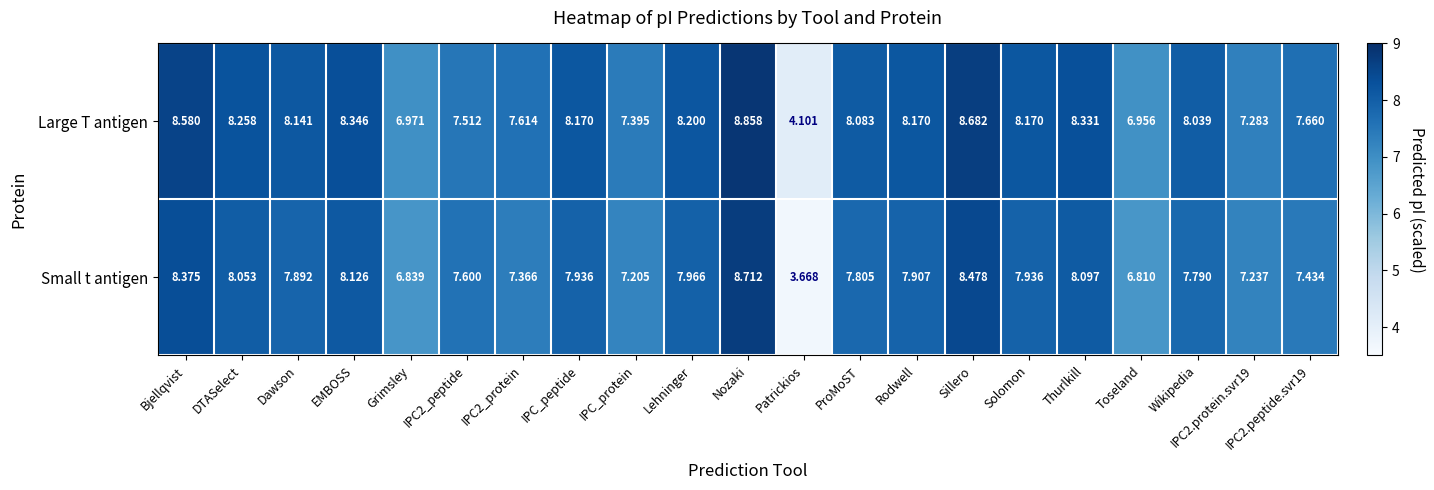

Which category has the lowest value across all series?

Patrickios